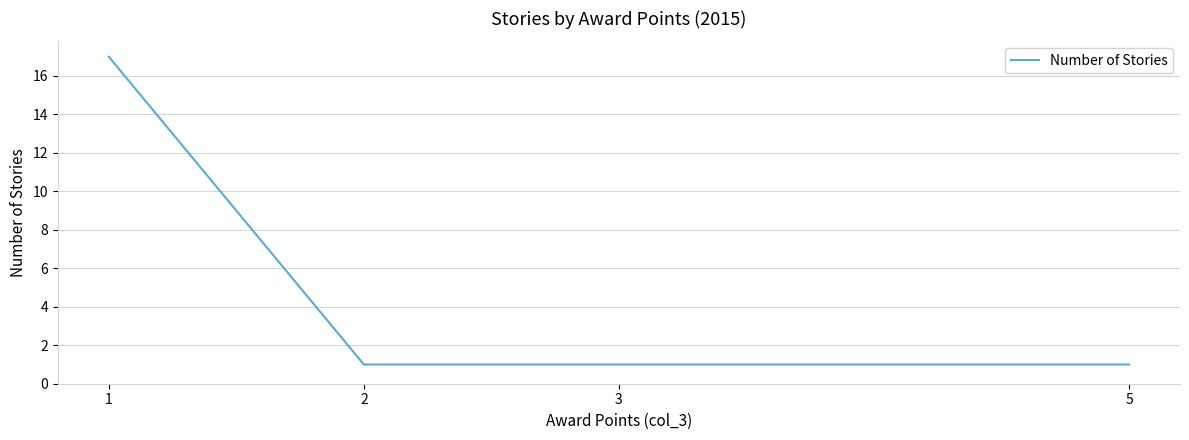

True or false: the data has more than 2 interior local peaks.

False